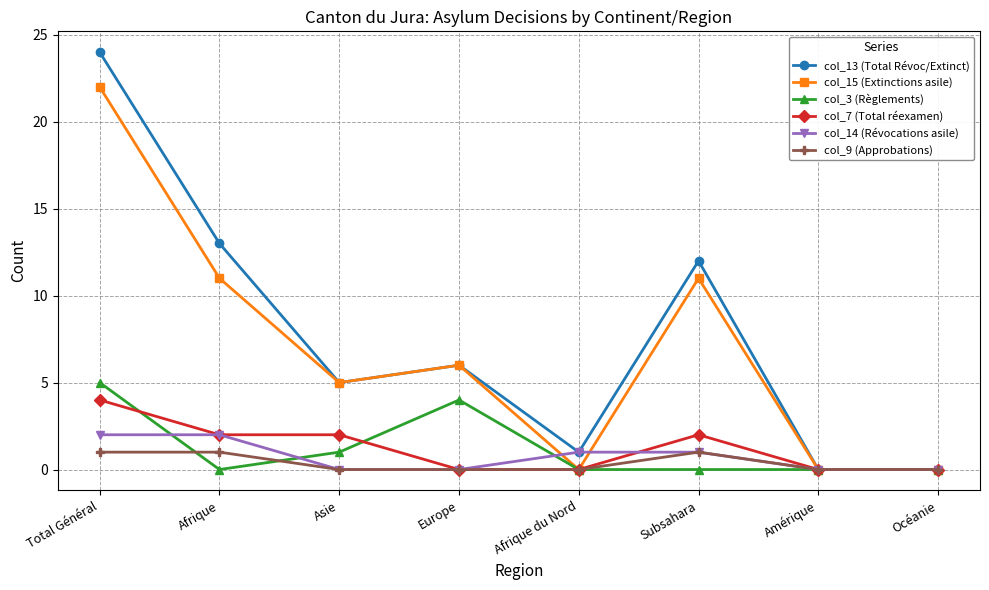

Which series has the widest spread of values?

col_13 (Total Révoc/Extinct)